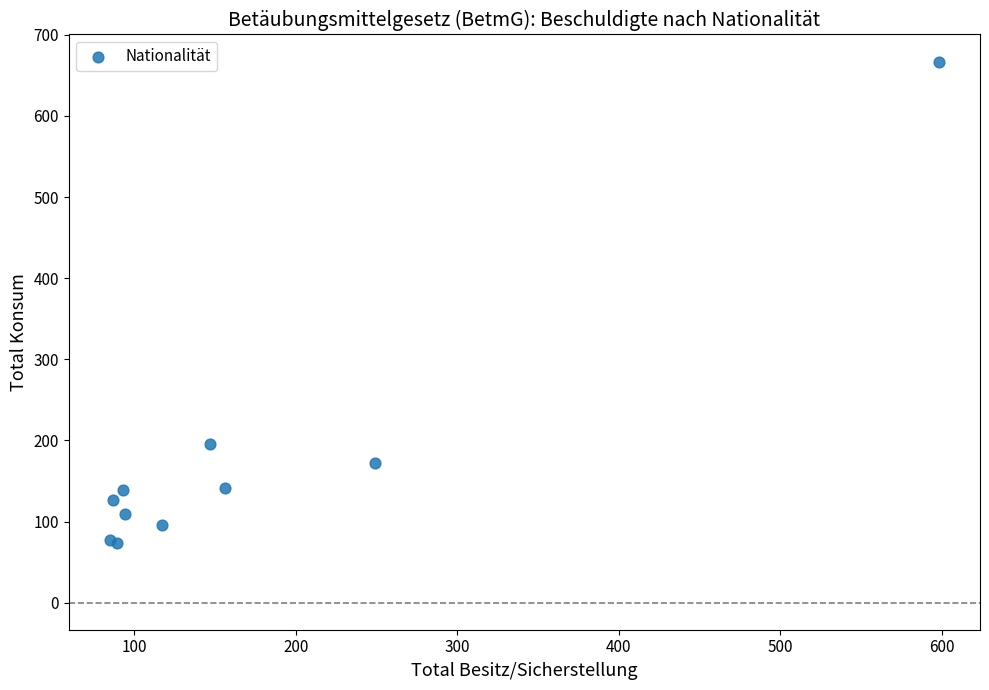

What Y value in the scatter plot is closest to 370?

196